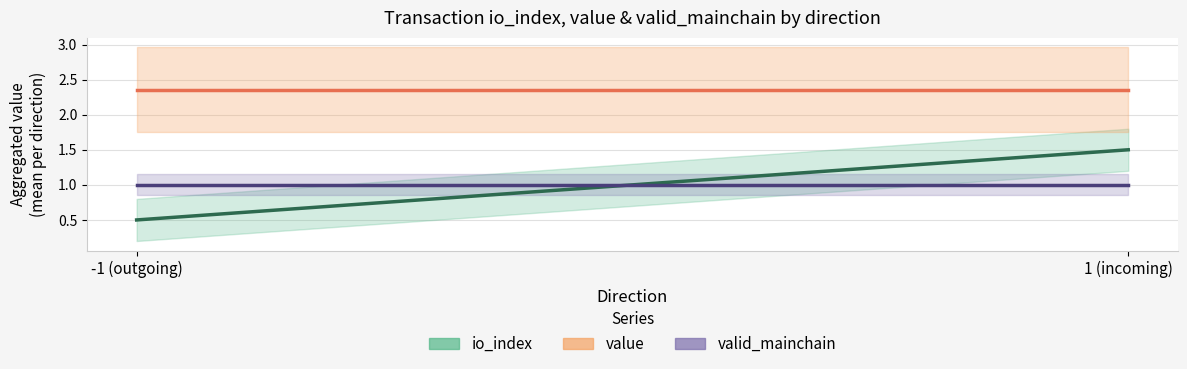

List the labels in order of io_index (mean) value, largest first.

1 (incoming), -1 (outgoing)